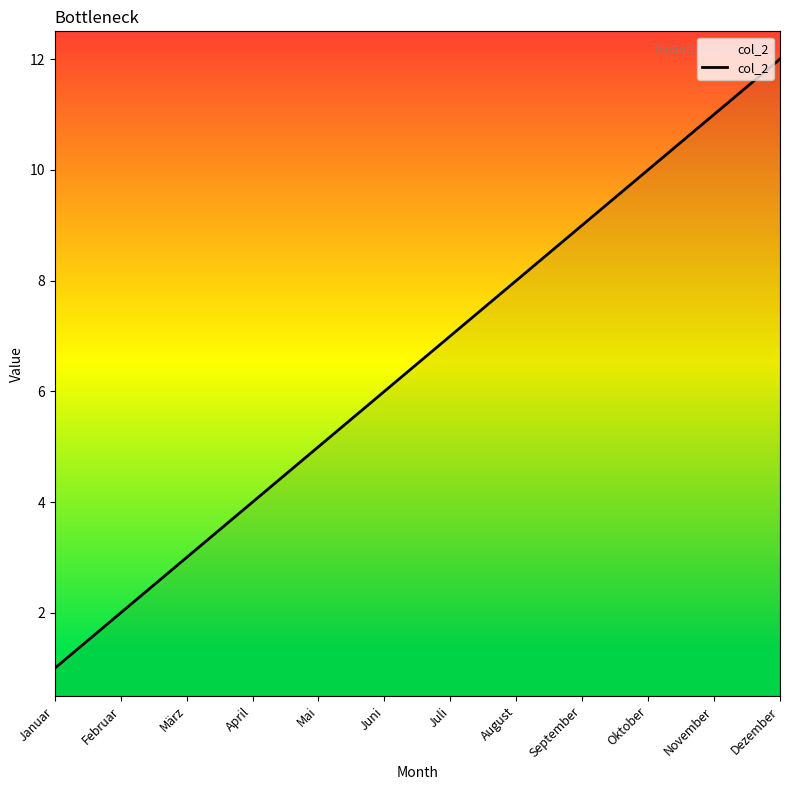

What position from the right is März?

10